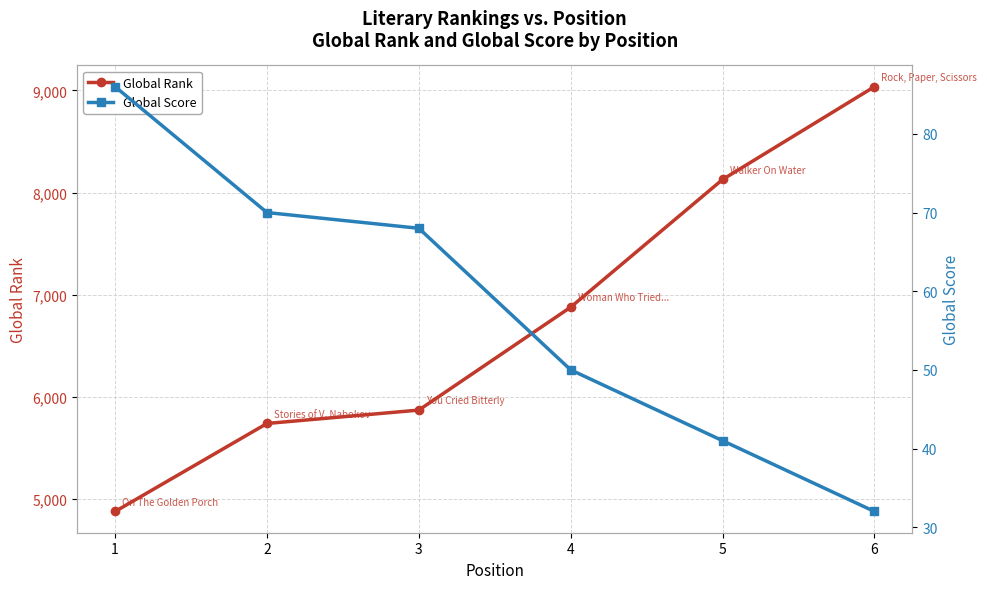

What is the sum of the Global Score values at 3 and 1?

154